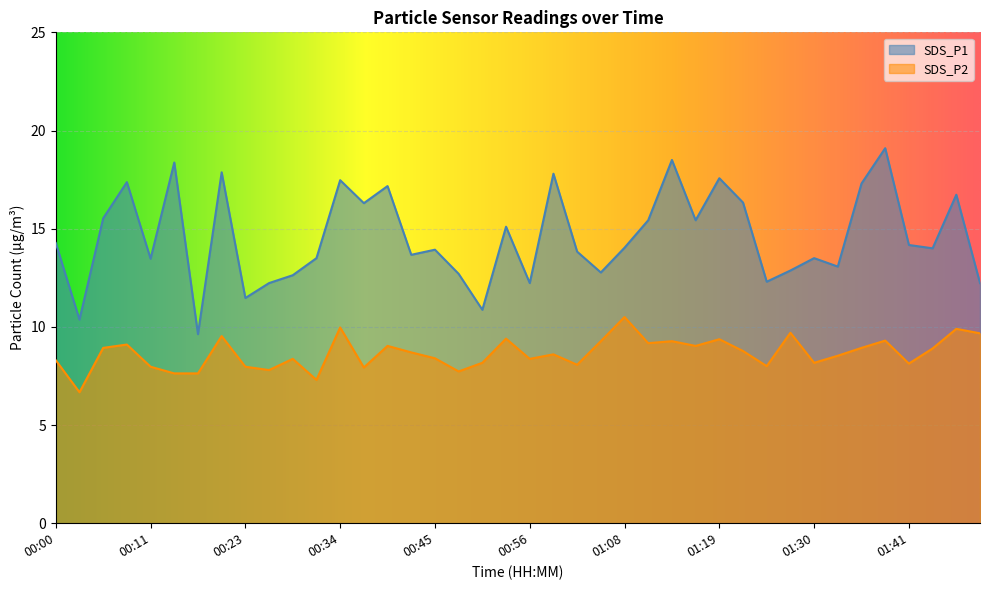

Which series changed the most between 00:03 and 00:48?

SDS_P1